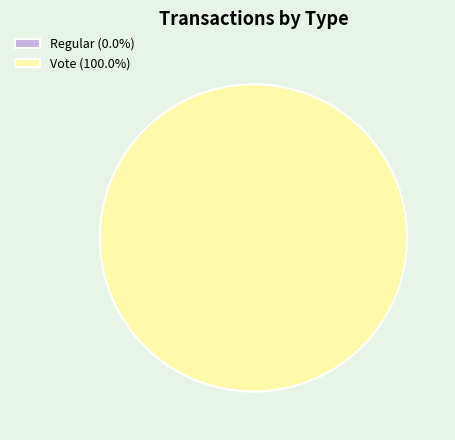

Is it true that Regular is 0% of the pie?

True